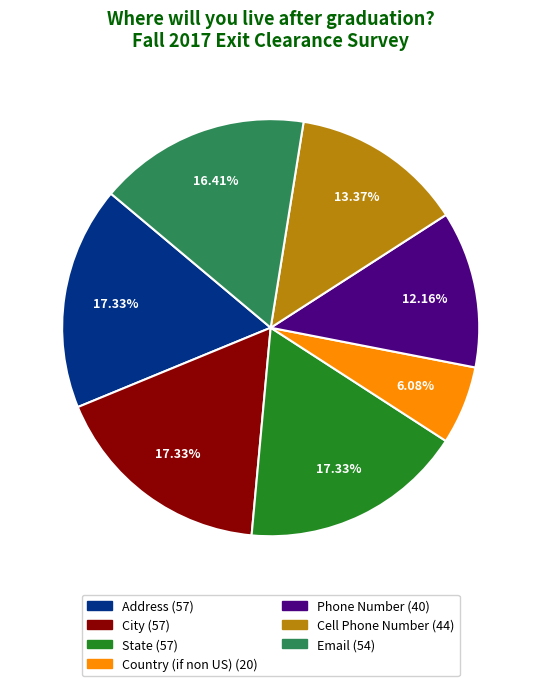

What is the smallest slice in the pie chart?

Country (if non US)